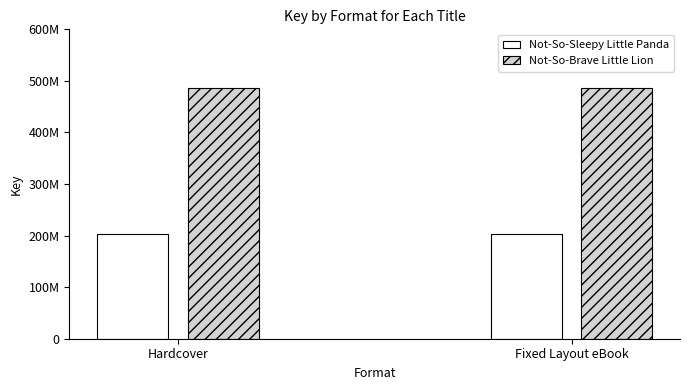

Rank the series by their maximum value, from lowest to highest.

Not-So-Sleepy Little Panda, Not-So-Brave Little Lion